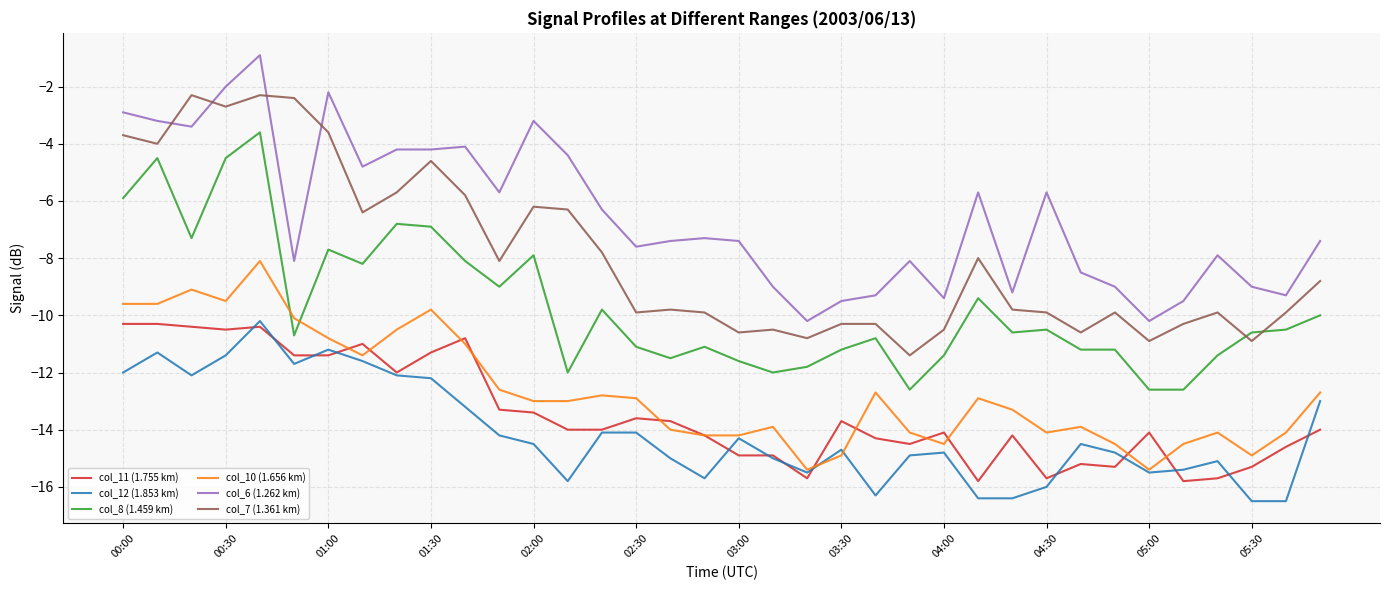

What is the average value of the col_12 (1.853 km) series?

-14.1